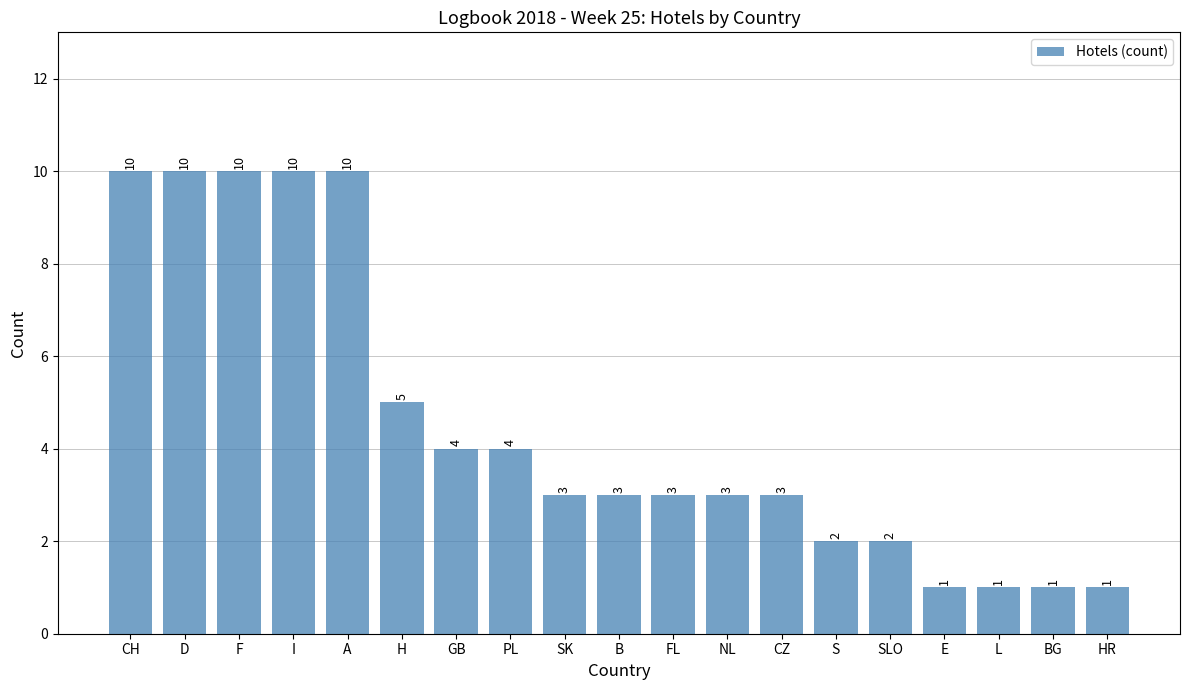

What is the maximum value shown in the chart?

10